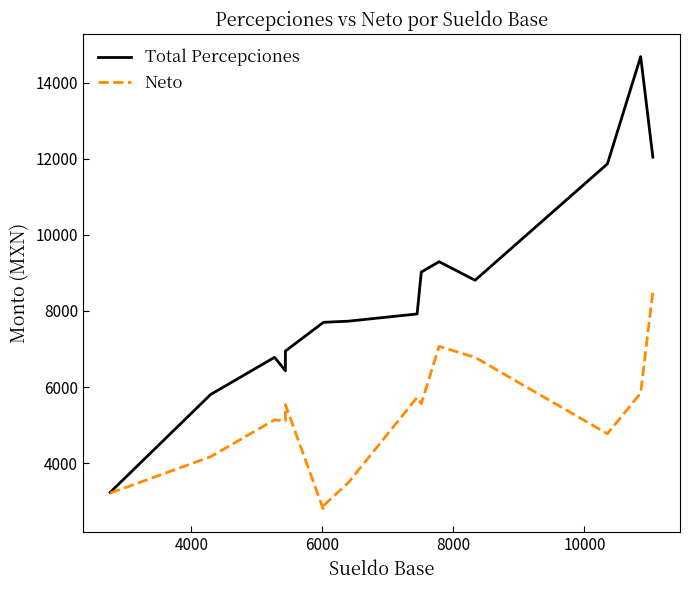

What are all the series names shown in the legend?

Total Percepciones, Neto